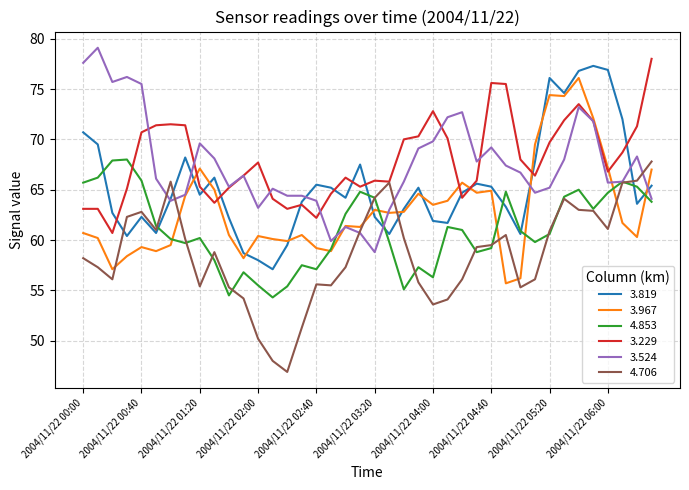

What is the difference between the maximum and minimum values in the 4.706 series?

20.9